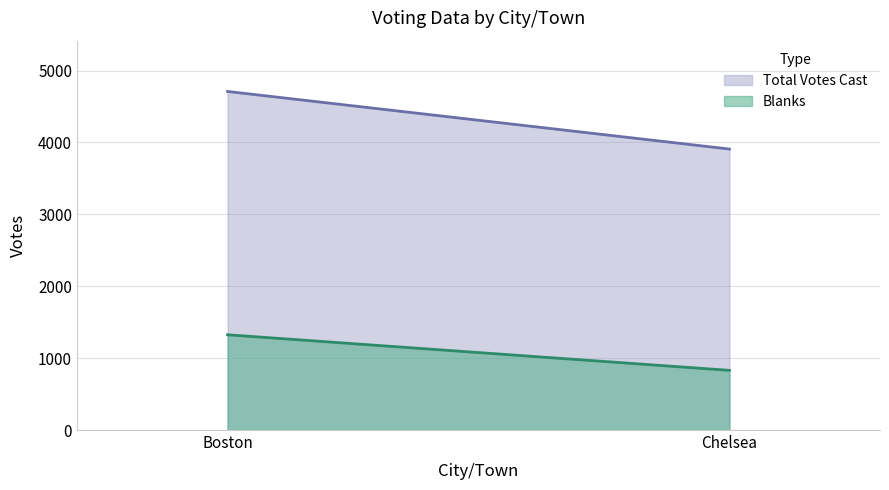

Does the chart display data point markers on the line(s)?

No